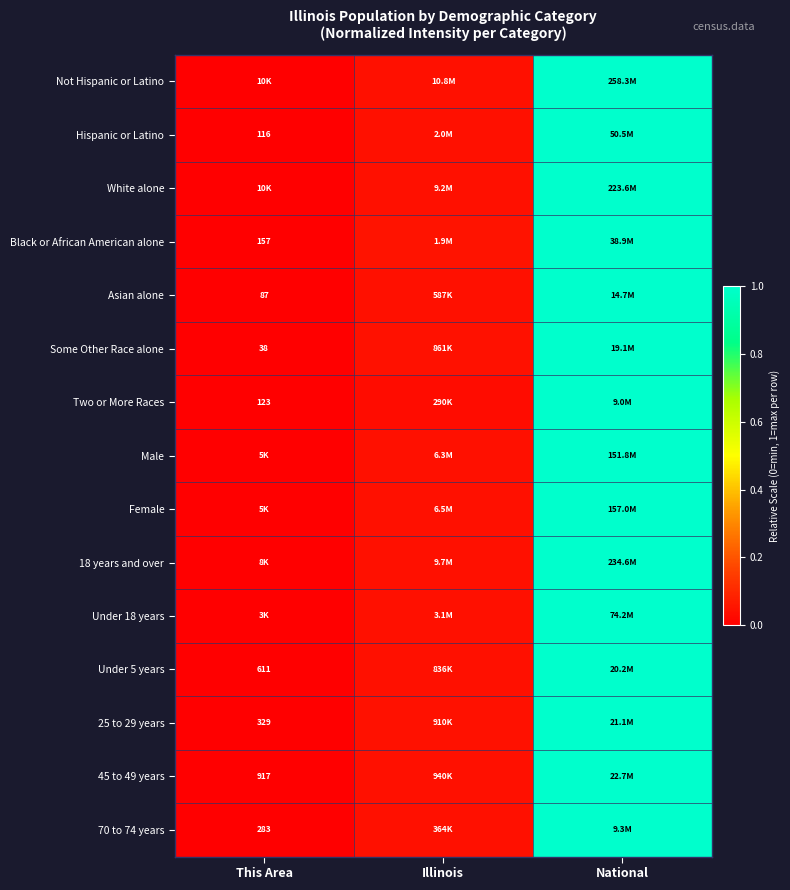

What is the greatest value displayed?

1.0